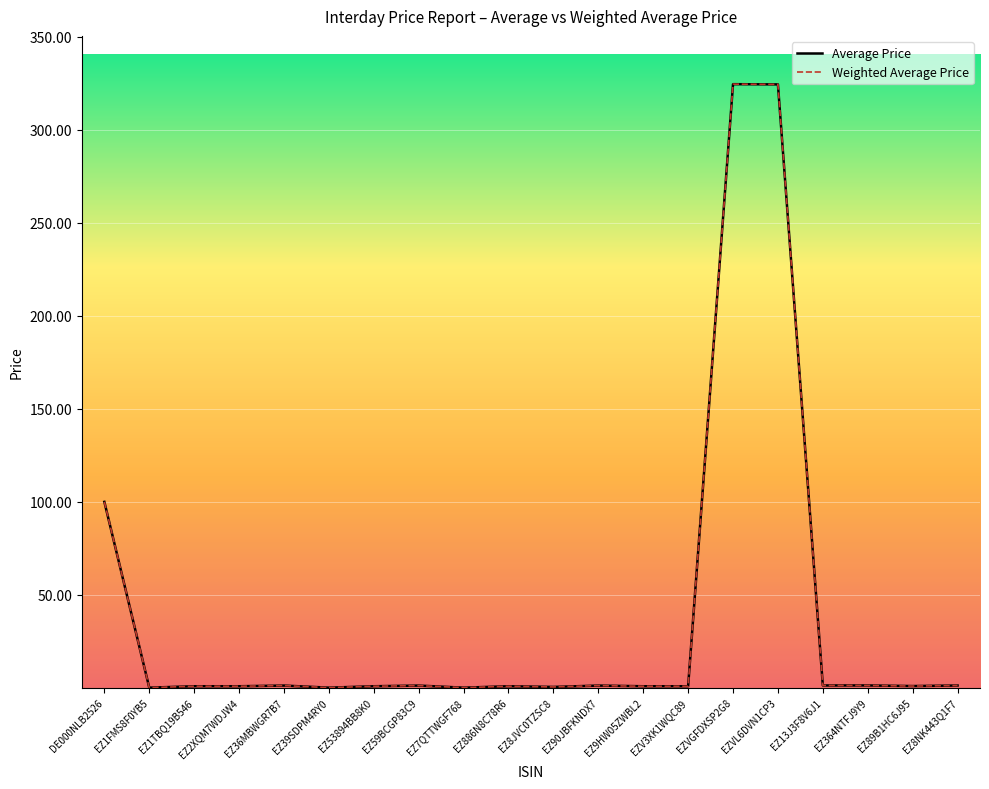

True or false: Weighted Average Price has a value of 0.8 at EZ886N8C78R6.

True